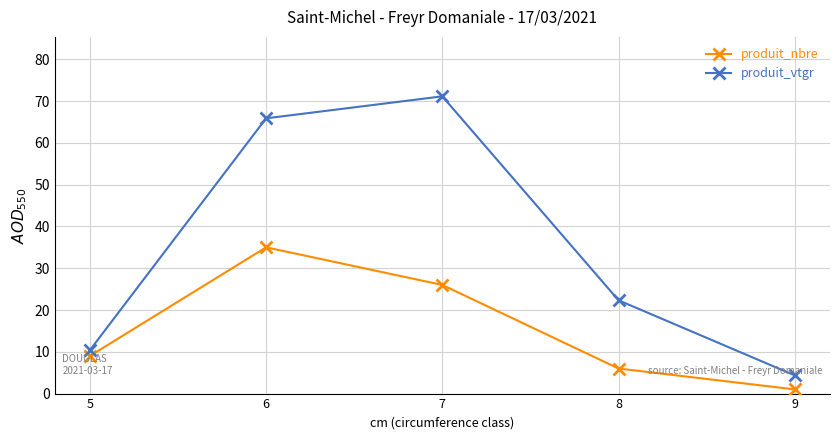

What is the maximum value for produit_vtgr?

71.1